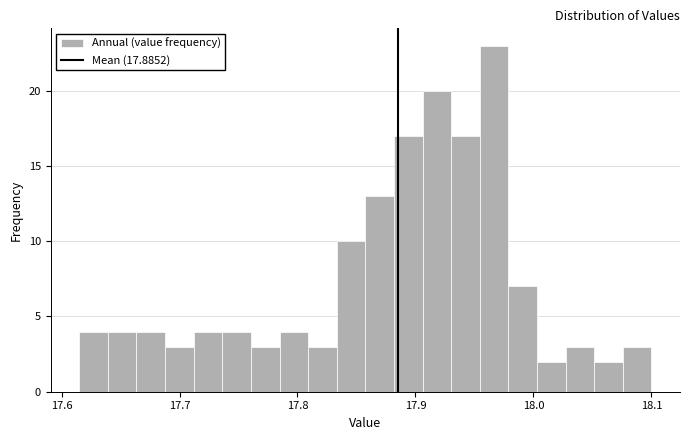

Read against the x-axis, roughly where is the centre of the tallest bar?

17.97